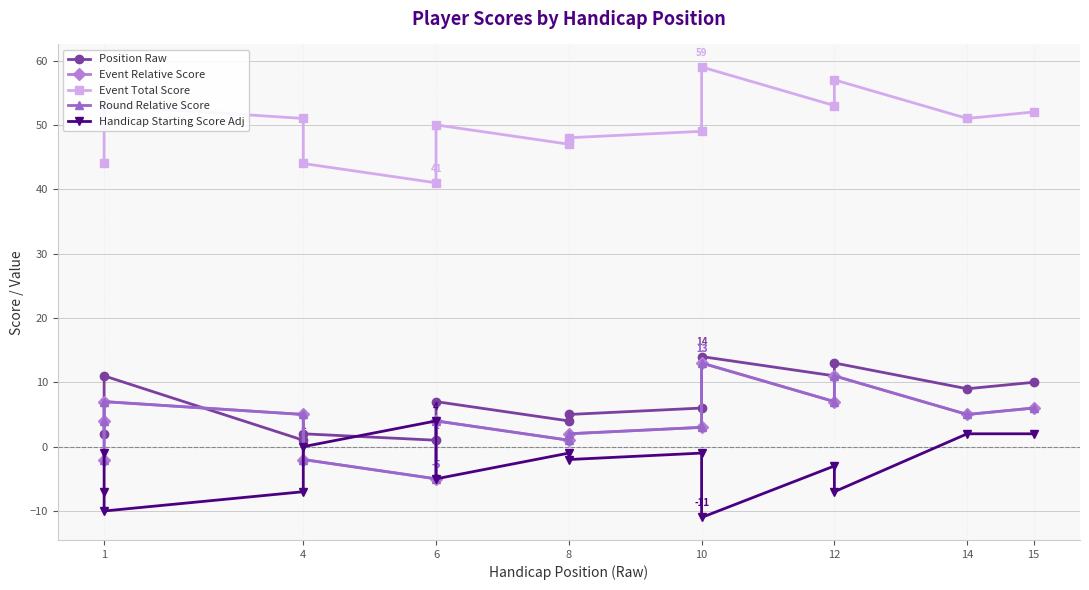

Rank the series by their maximum value, from highest to lowest.

Event Total Score, Position Raw, Event Relative Score, Round Relative Score, Handicap Starting Score Adj